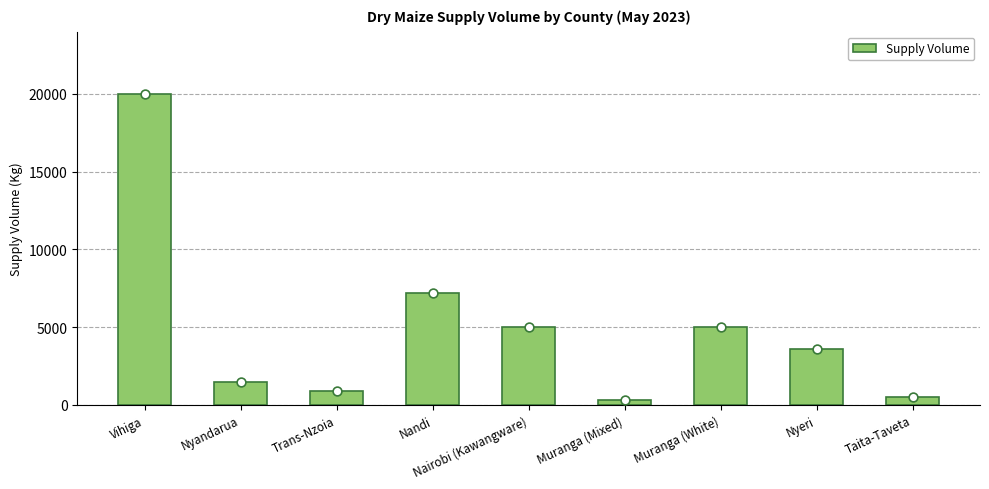

Approximately how many times larger is the value at Muranga (Mixed) compared to Trans-Nzoia?

0.3